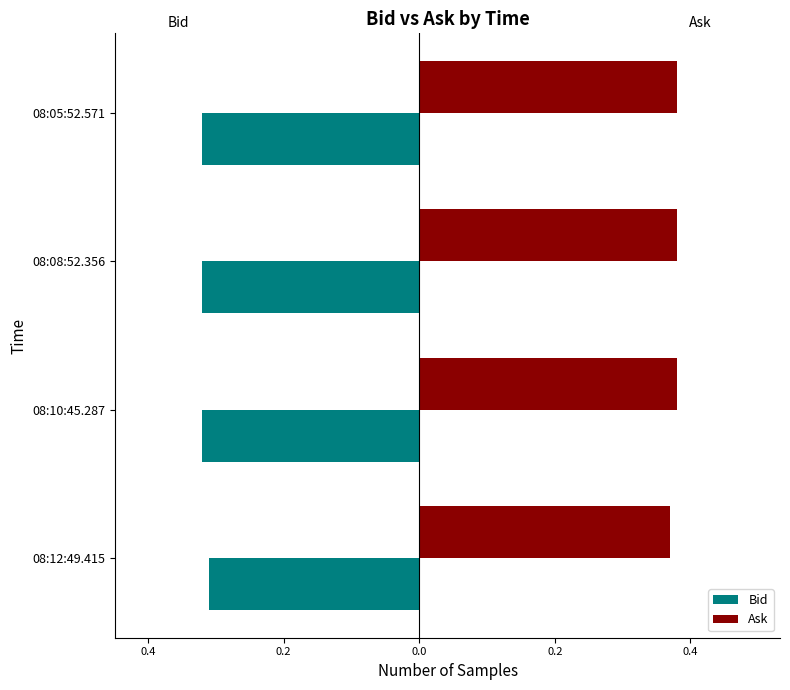

Rank the series by their average value, from lowest to highest.

Bid, Ask